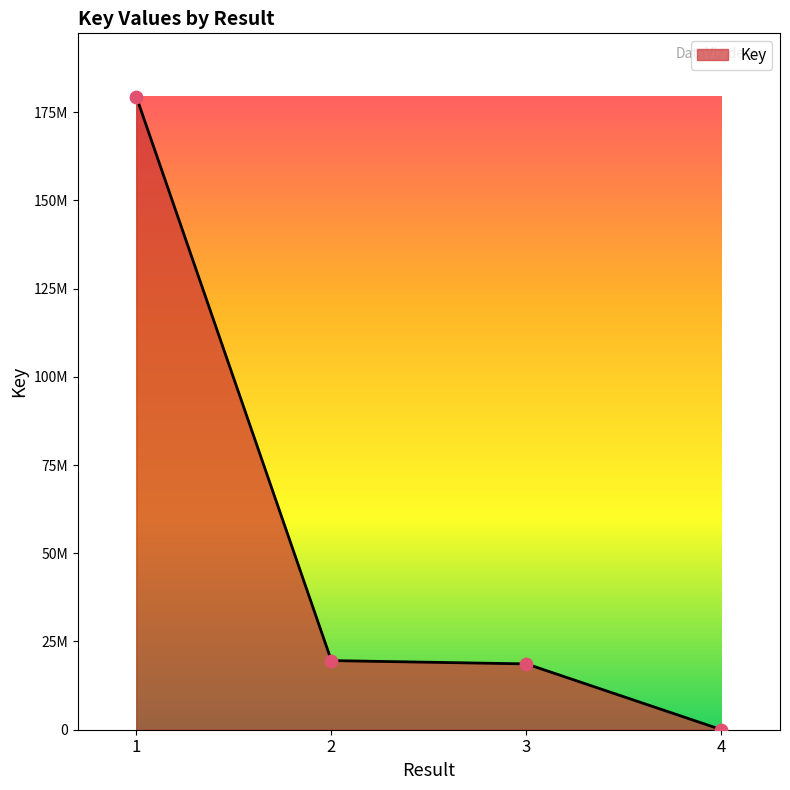

What is the change in value from 1 to 2?

-159776541